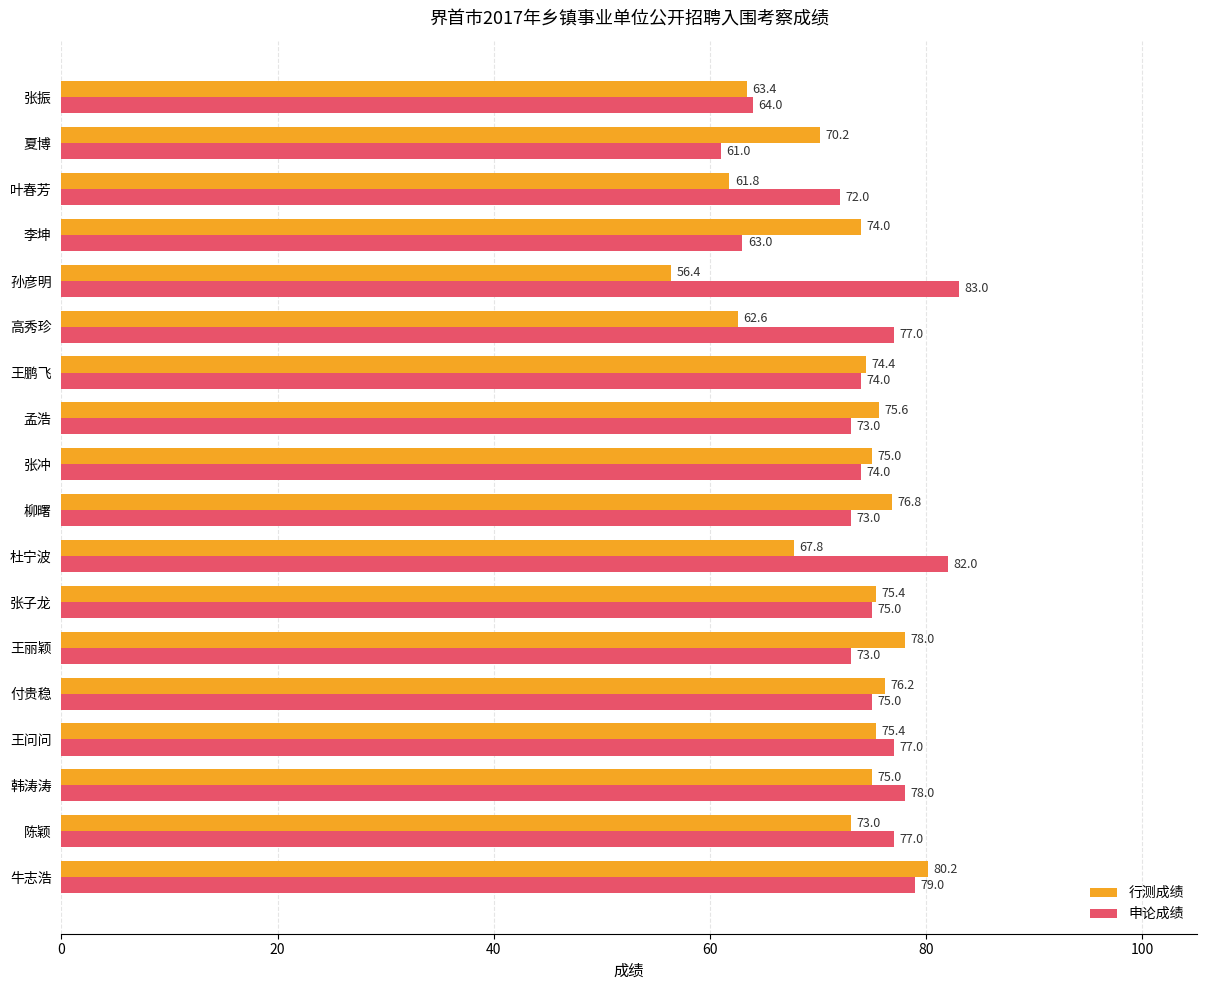

At how many categories does at least one series exceed 61?

18